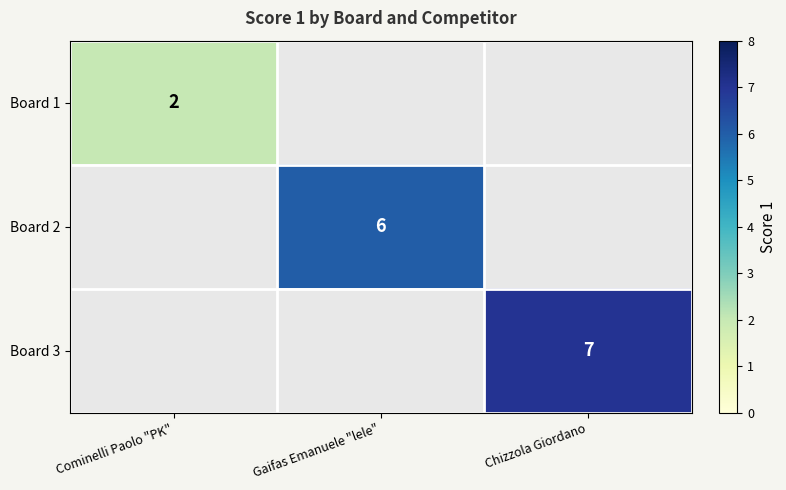

The Board 3 series shows 7 at Chizzola Giordano. True or false?

True